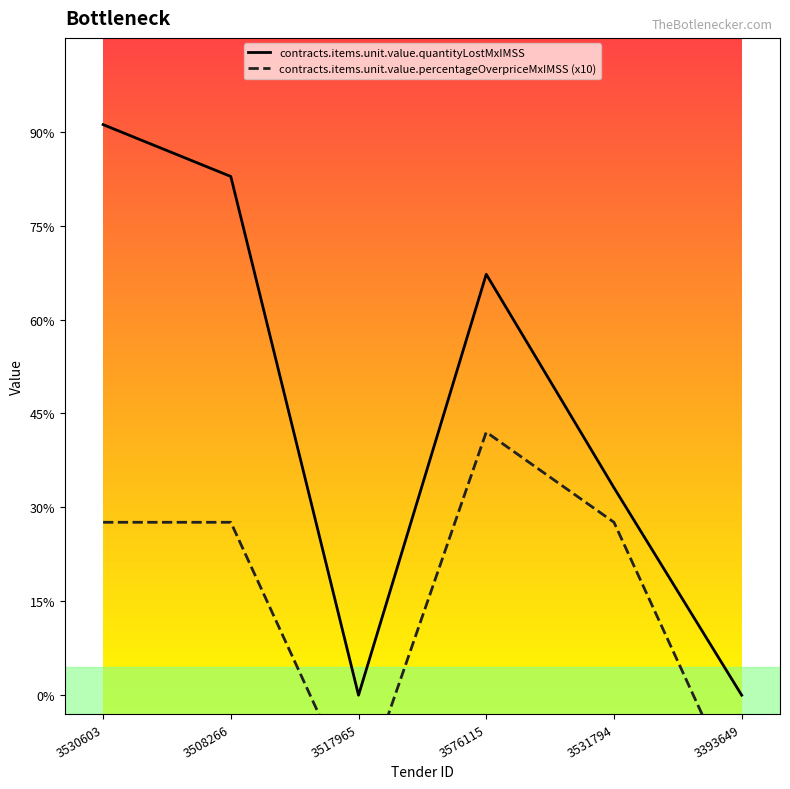

What is the label of the 5th point from the left?

3531794